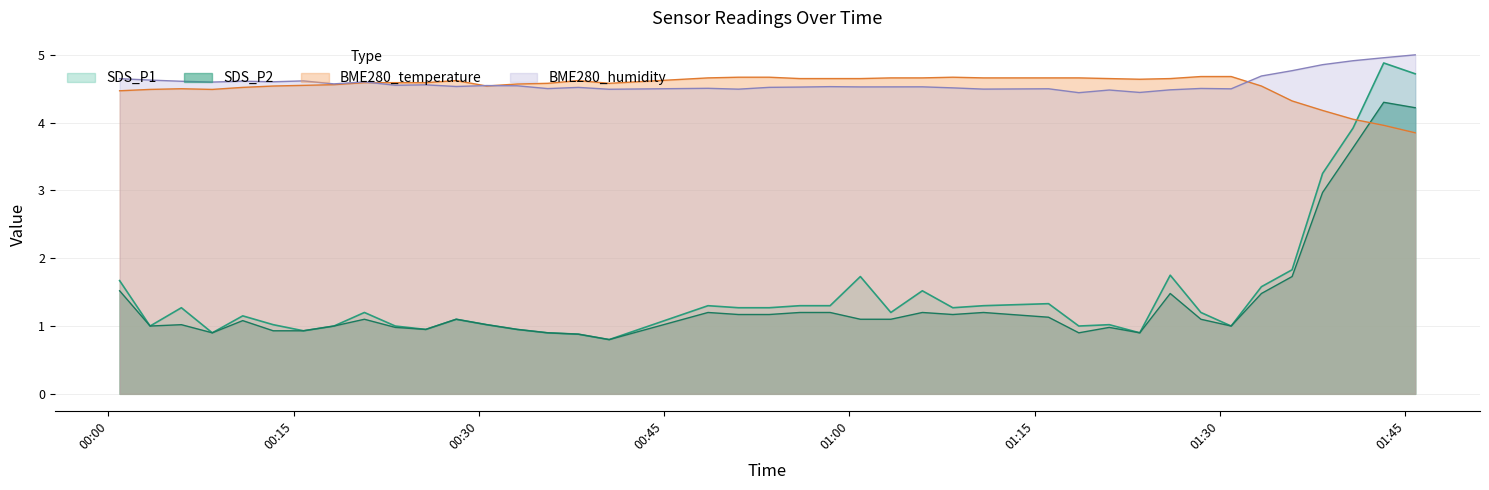

What is the label of the 9th point from the left?

2023/01/11 00:20:44